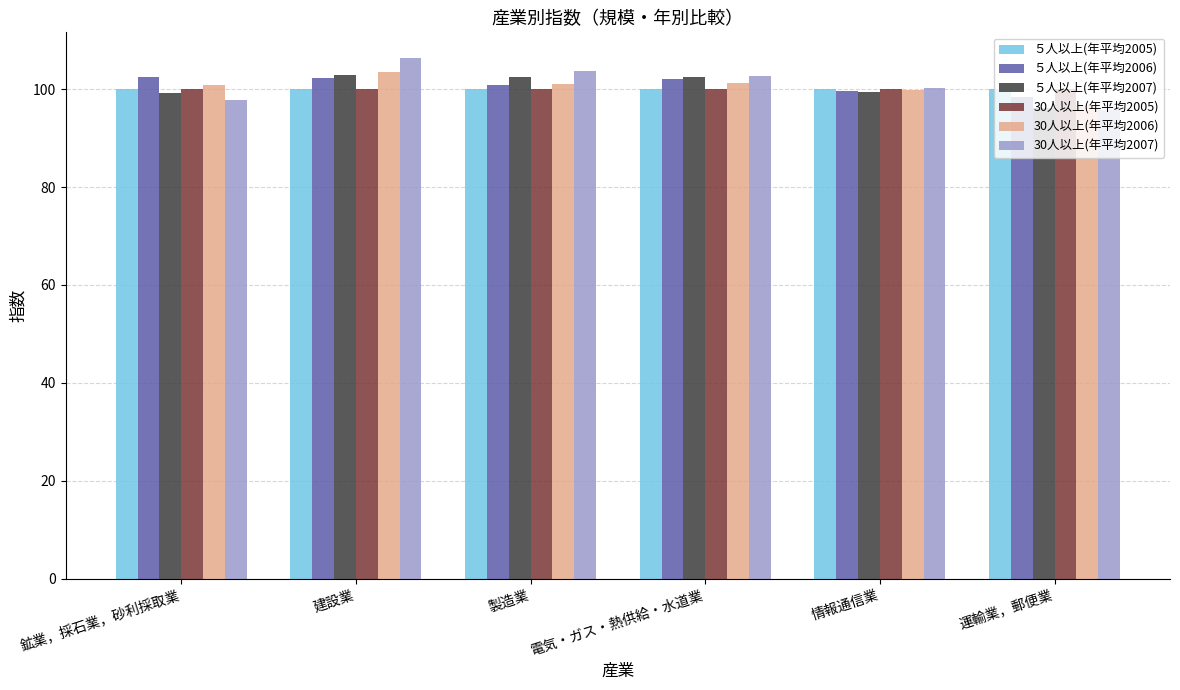

What position from the right is 情報通信業?

2